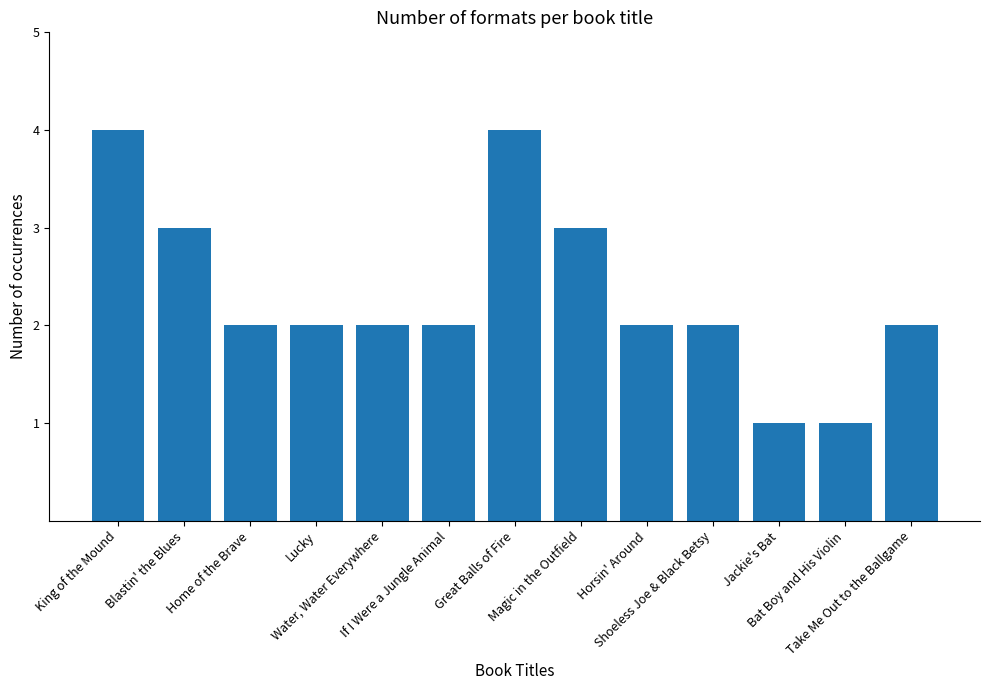

What is the difference between the maximum and second lowest values?

3